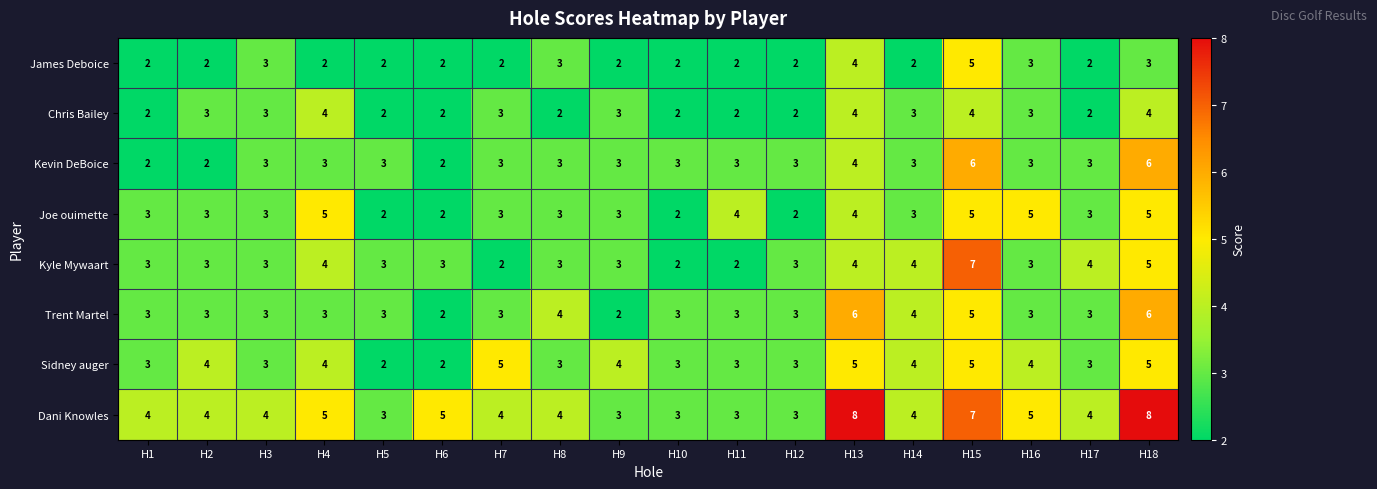

How many categories are shown in the chart?

18